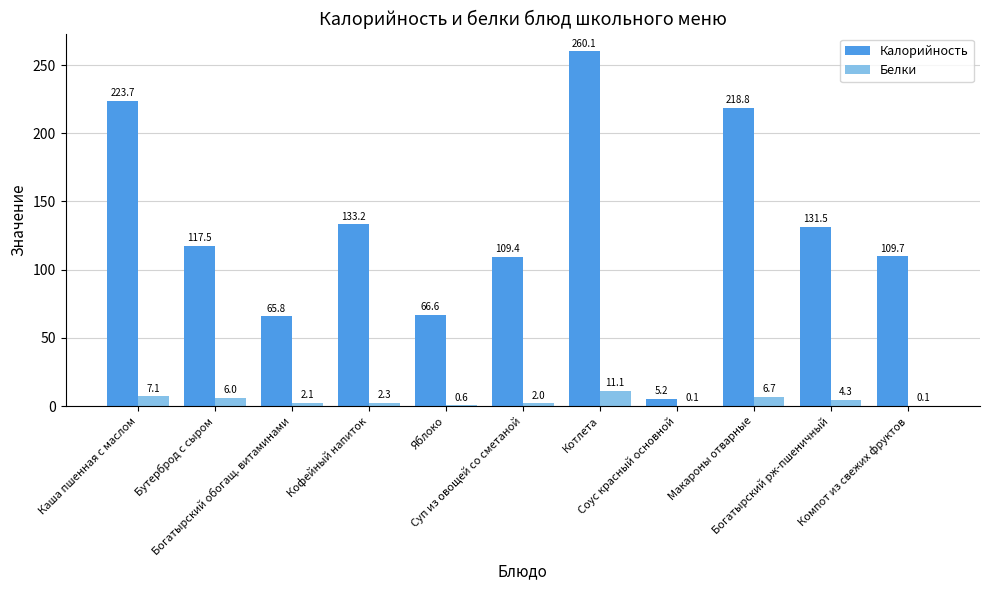

At which label is Белки closest to 5?

Богатырский рж-пшеничный